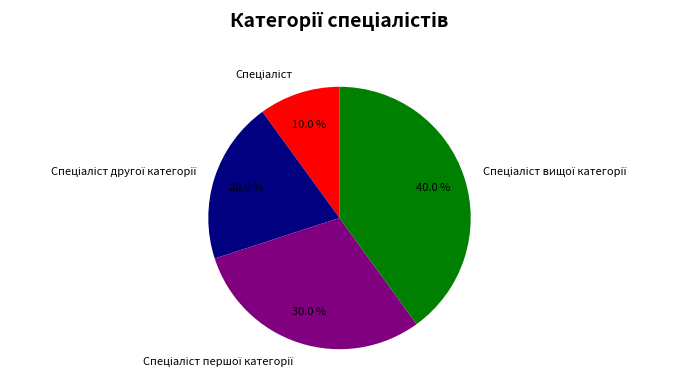

Is there any slice that represents more than half of the pie?

No